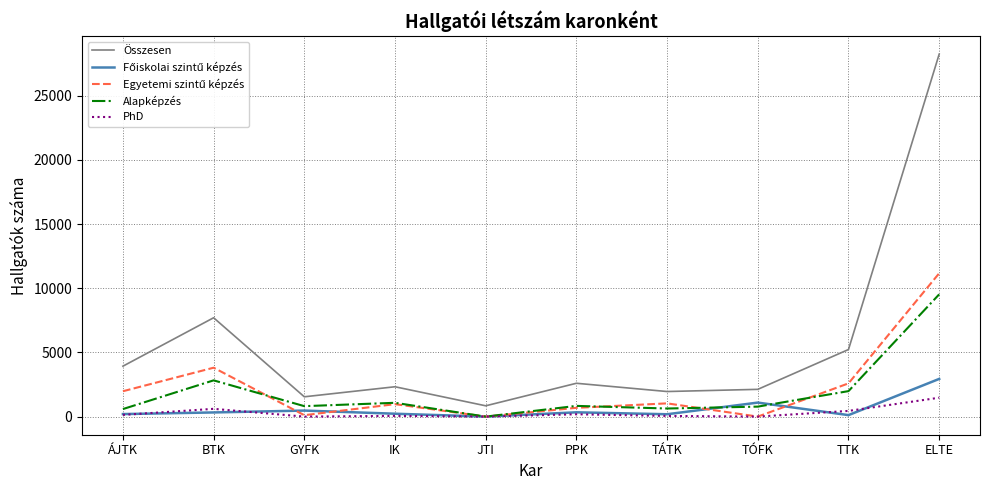

Which series has the largest total across all categories?

Összesen